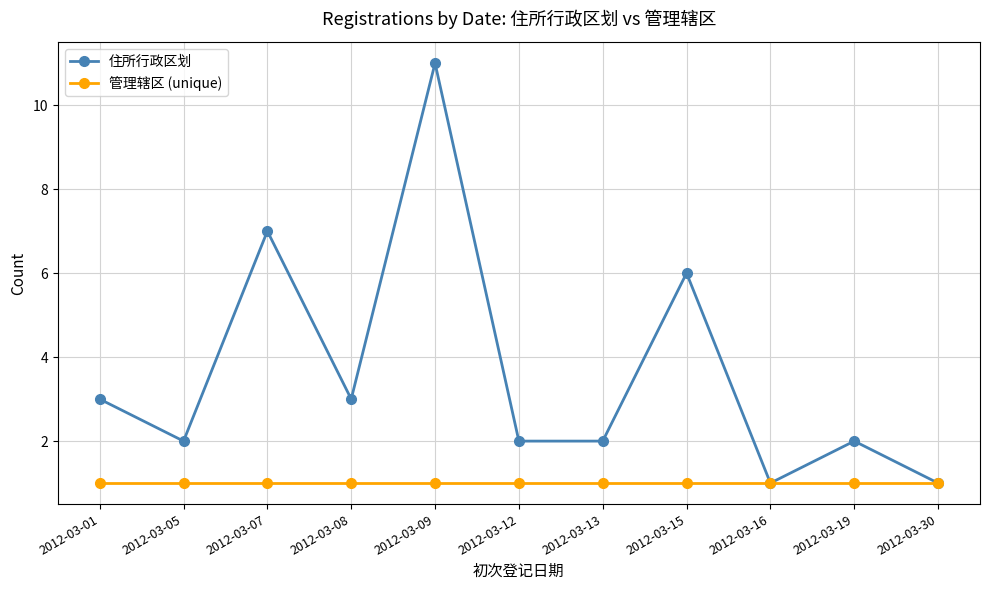

Reading right to left, transcribe all the data shown in this chart.

住所行政区划: 2012-03-30=1	2012-03-19=2	2012-03-16=1	2012-03-15=6	2012-03-13=2	2012-03-12=2	2012-03-09=11	2012-03-08=3	2012-03-07=7	2012-03-05=2	2012-03-01=3
管理辖区 (unique): 2012-03-30=1	2012-03-19=1	2012-03-16=1	2012-03-15=1	2012-03-13=1	2012-03-12=1	2012-03-09=1	2012-03-08=1	2012-03-07=1	2012-03-05=1	2012-03-01=1